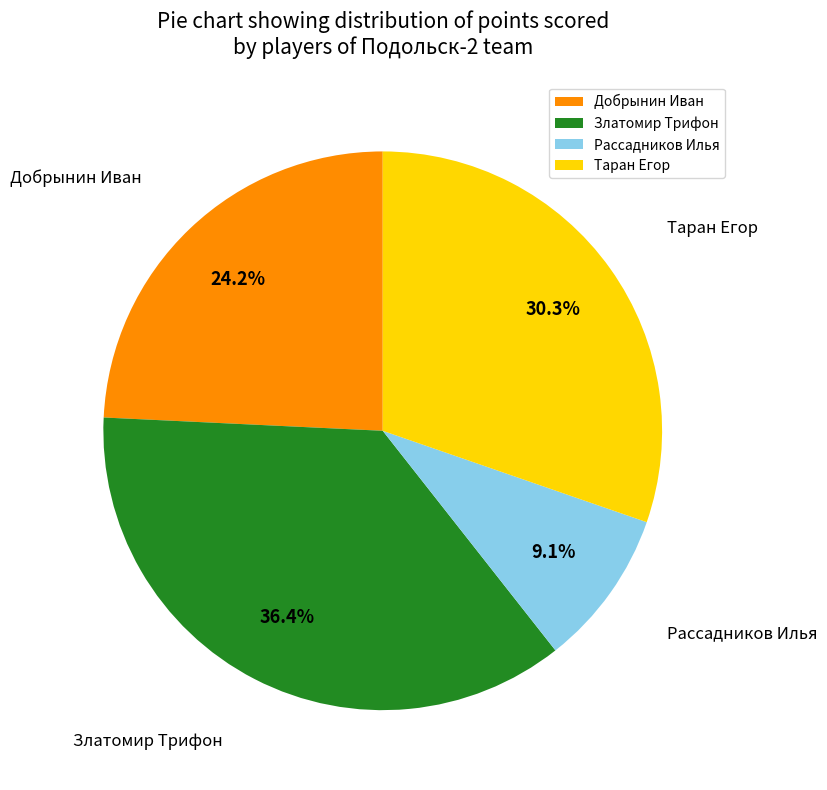

How many slices are in this pie chart?

4